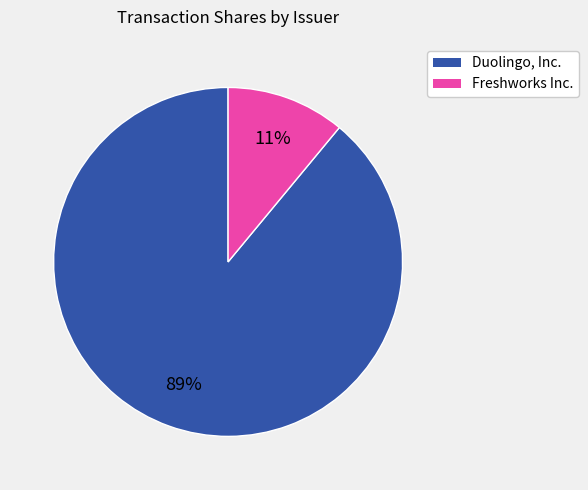

To the nearest percent, what is the difference between the largest and smallest slice percentages?

78%